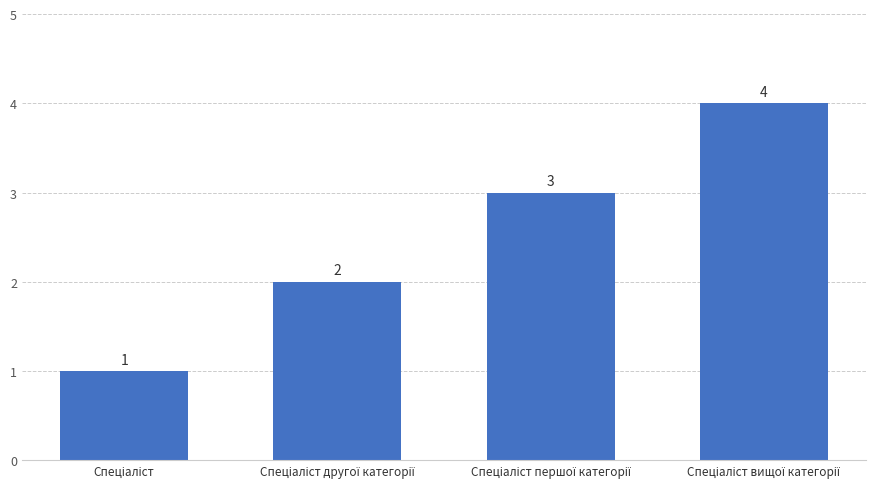

What is the value of the 3rd bar from the left?

3